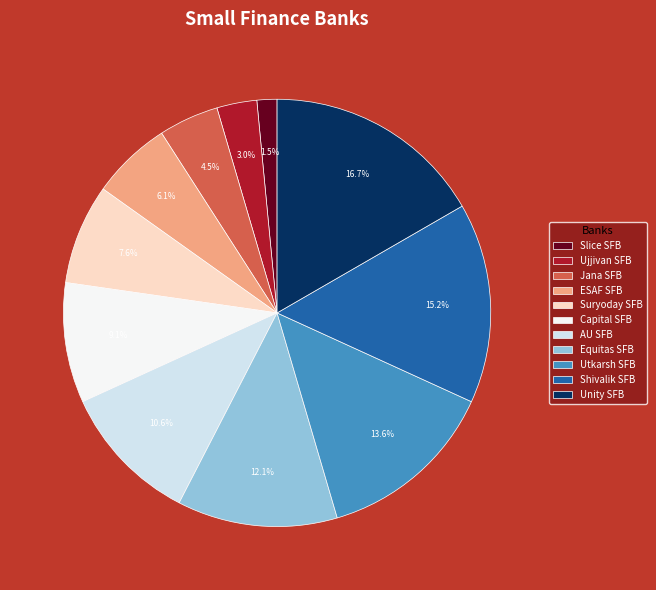

What is the ratio of the value at Ujjivan SFB to the value at Suryoday SFB?

0.4